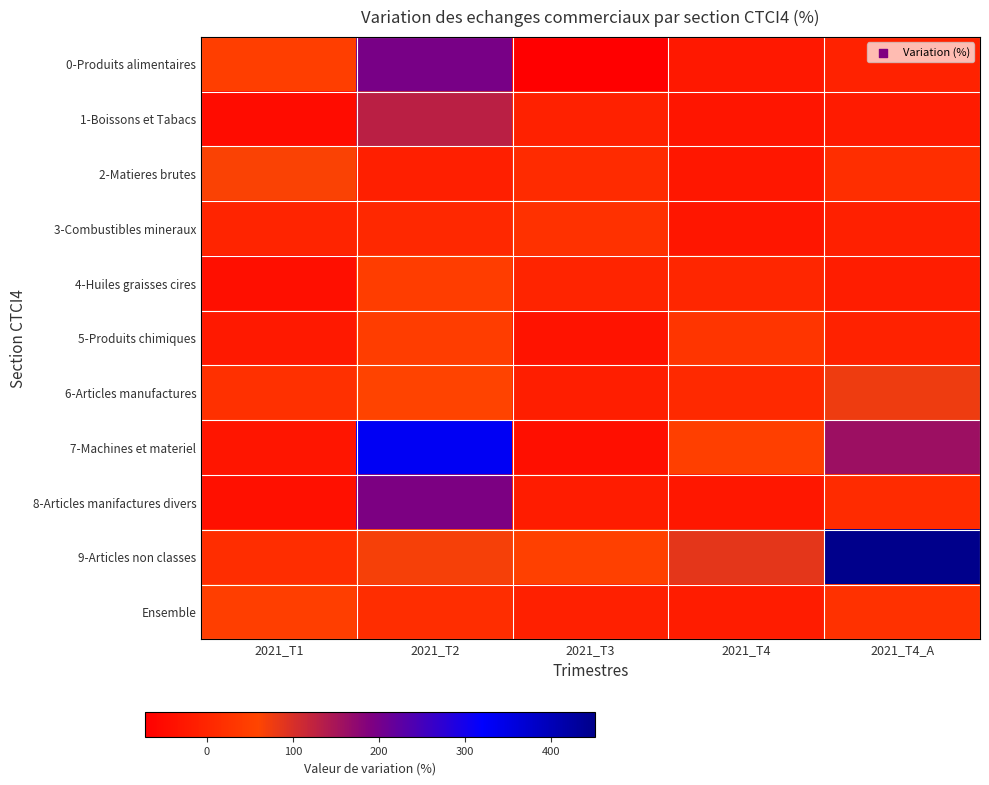

Which series has the largest total across all categories?

9-Articles non classes